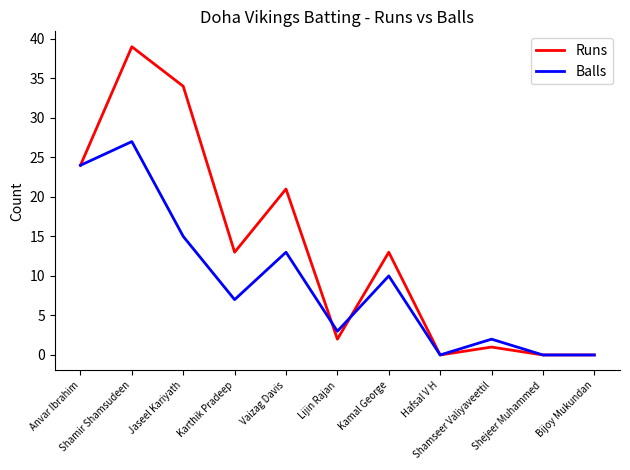

True or false: Runs has a value of 39 at Shamir Shamsudeen.

True